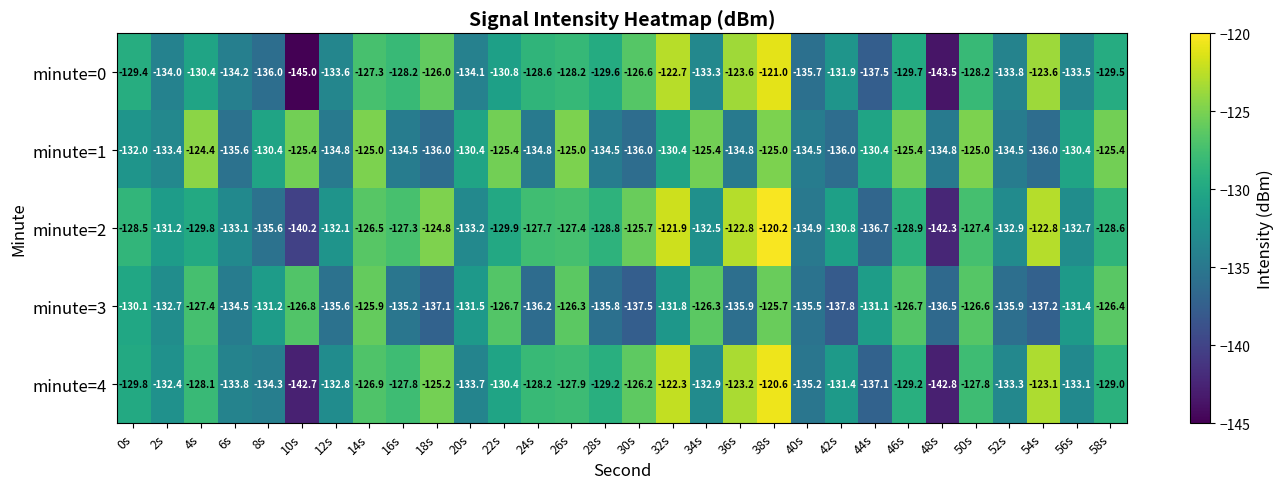

What is the difference between the maximum and minimum values in the minute=4 series?

22.2